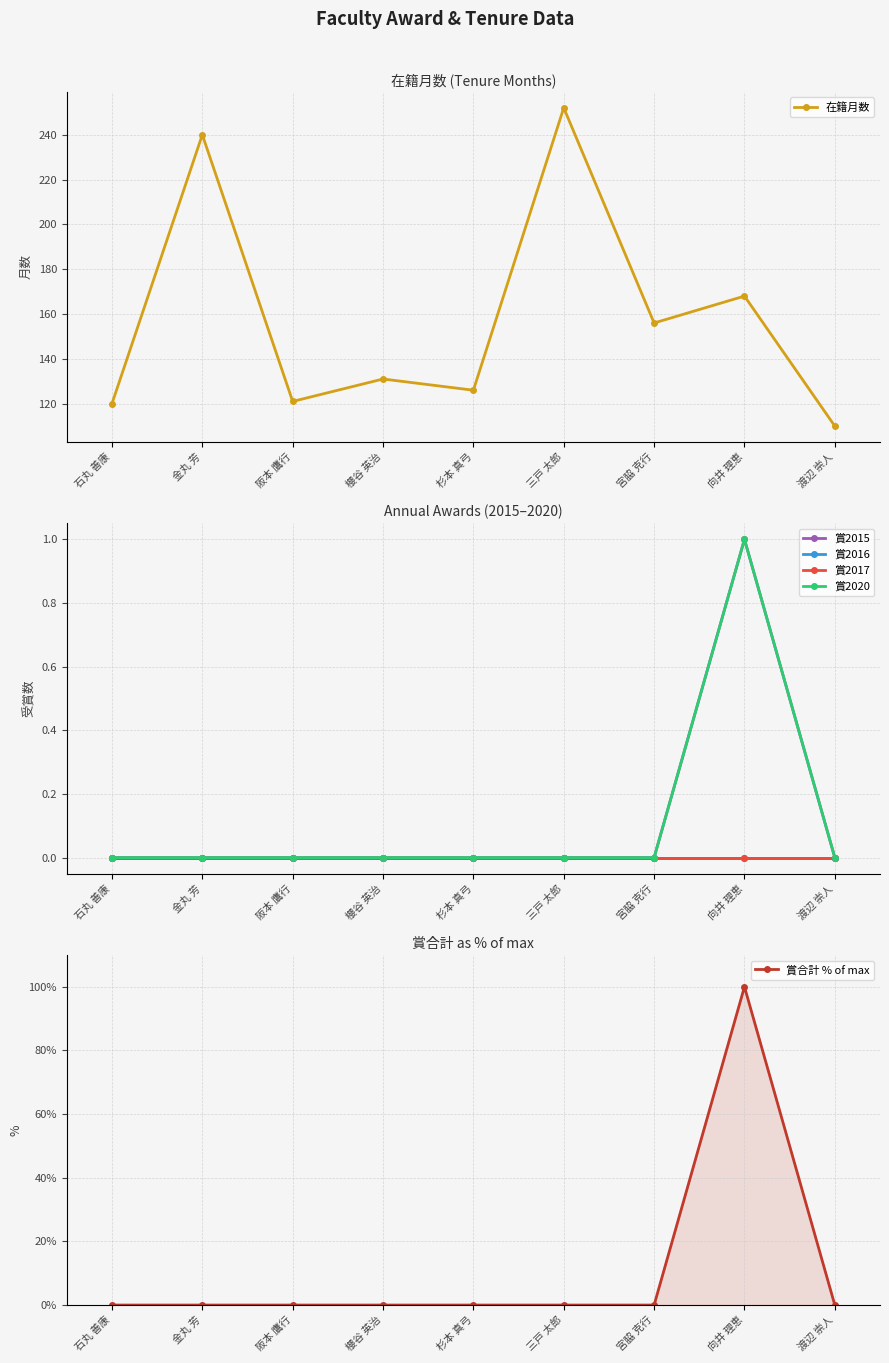

At which category does the chart reach its peak across all series?

三戸 太郎